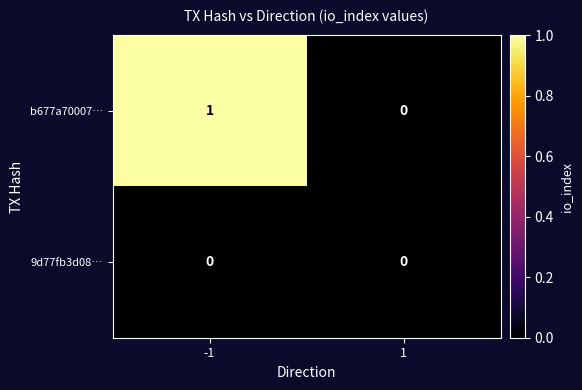

Which series has the largest range (max minus min)?

b677a70007…